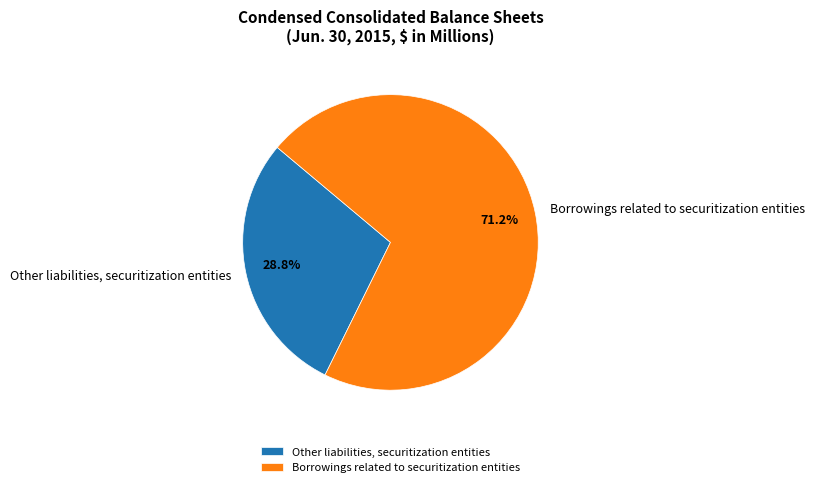

Approximately how many times larger is the value at Other liabilities, securitization entities compared to Borrowings related to securitization entities?

0.4